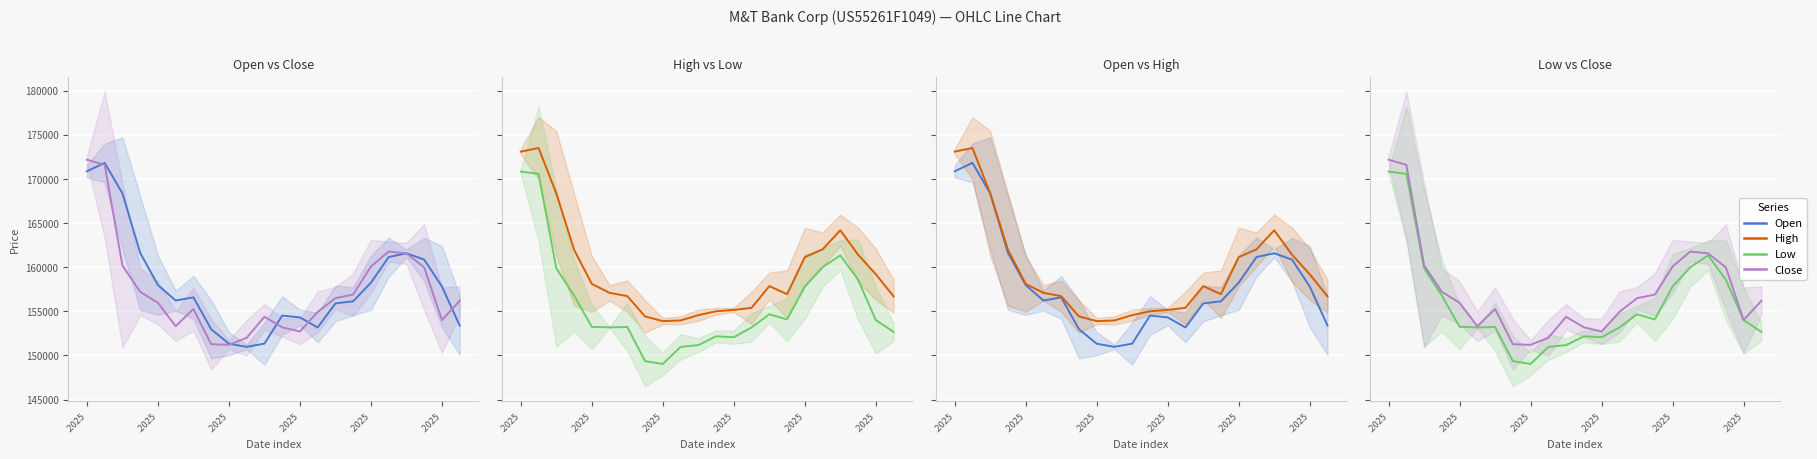

List the series in order of their overall mean, highest first.

High, Open, Close, Low